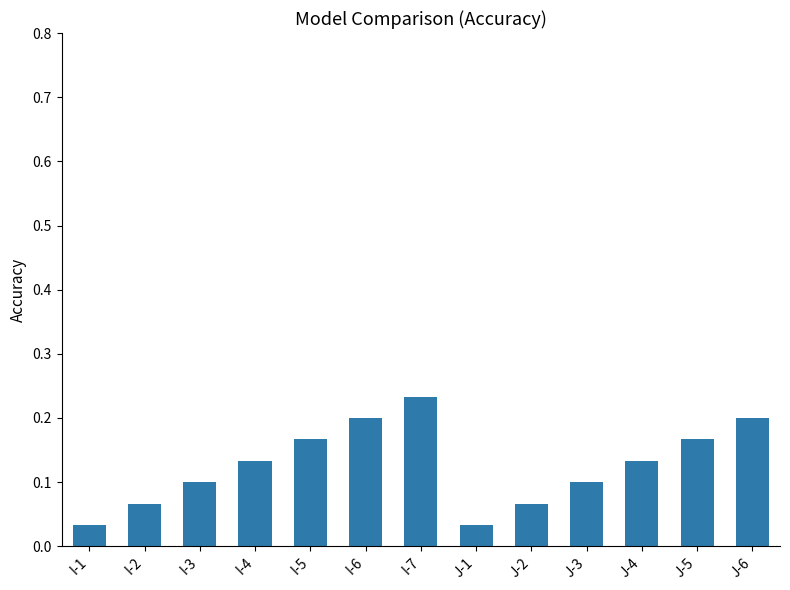

What position from the left is I-7?

7